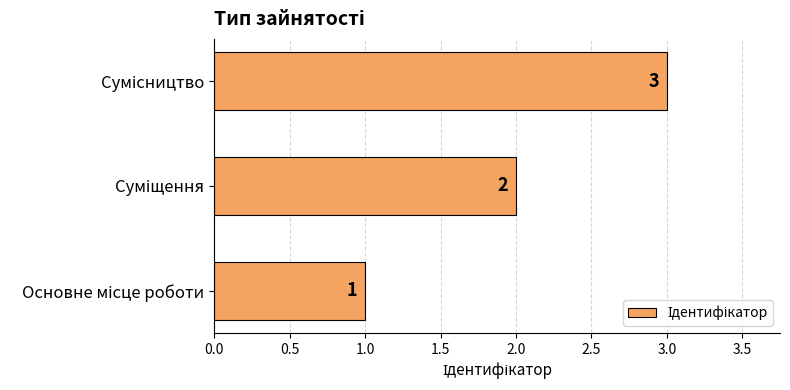

Count the values in the range 1 to 3.

3